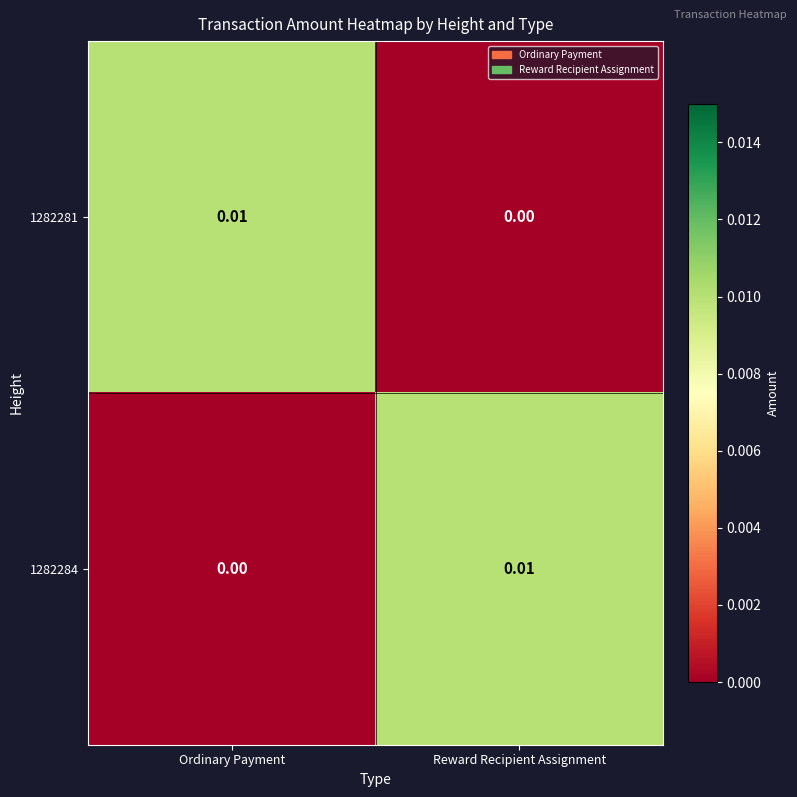

List the labels in order of 1282284 value, smallest first.

Ordinary Payment, Reward Recipient Assignment